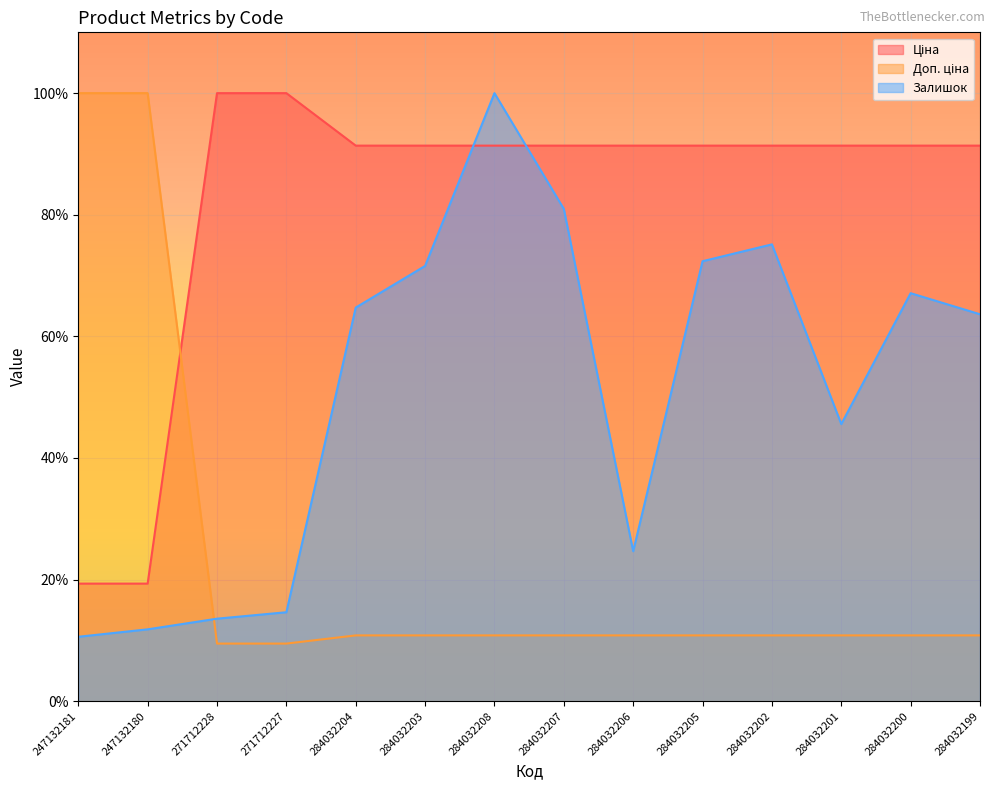

What is the difference between the maximum and second lowest values in the Ціна series?

80.7